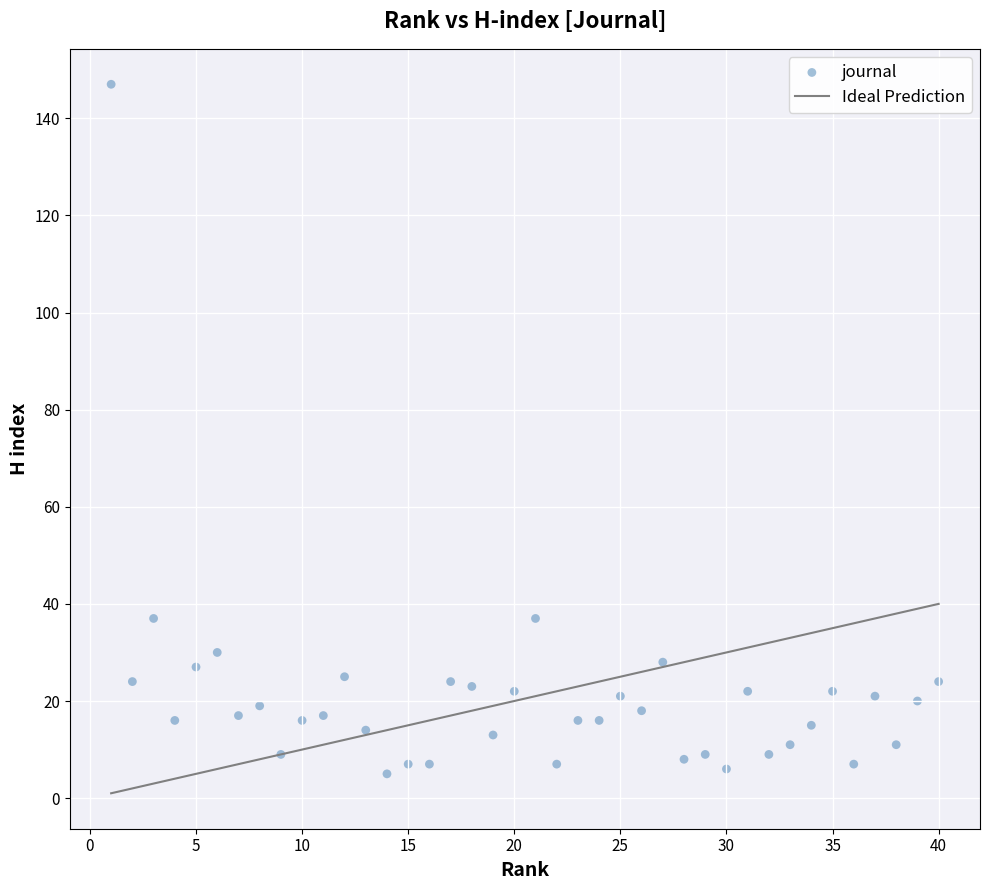

What is the range of Y values (max minus min)?

142